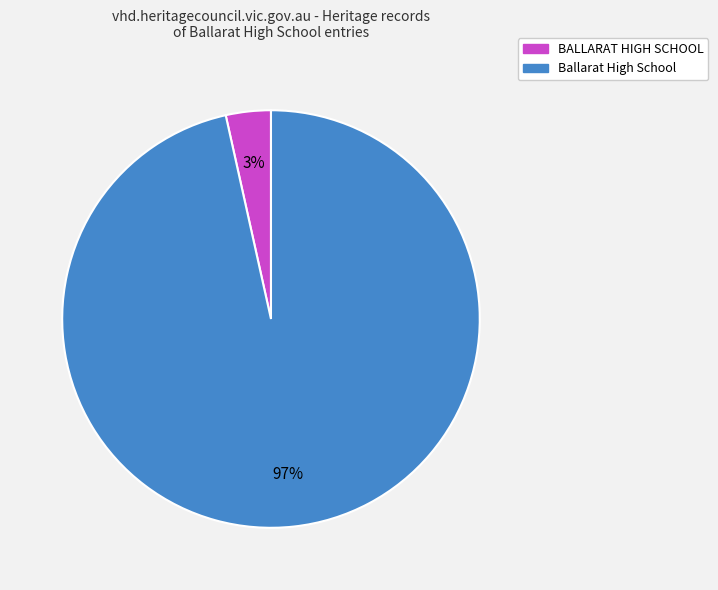

The Ballarat High School slice represents 97% of the pie. True or false?

True